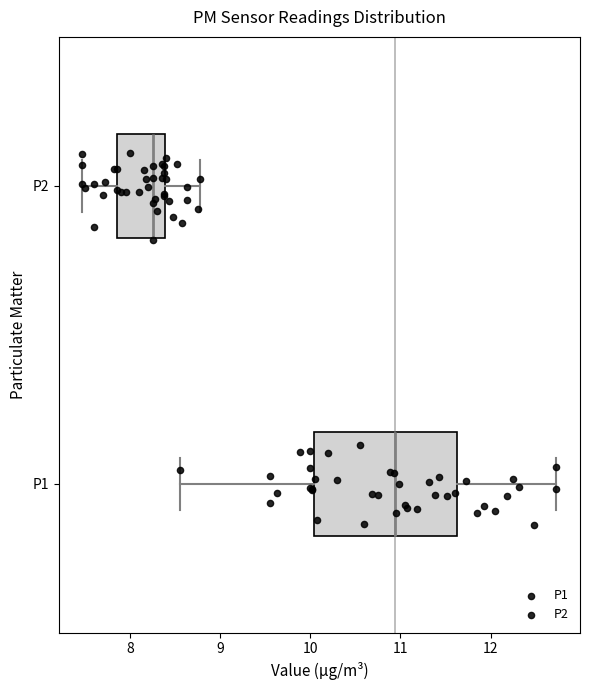

Reading bottom to top, transcribe this box plot: for each box, give where its median line is, the range the box spans, and where its two whiskers end, as read against the x-axis. The values are not printed on the chart, so give them approximately, as read against the axis.

P1: median 10.9, box 10.0 to 11.6, whiskers 8.6 to 12.7
P2: median 8.3, box 7.9 to 8.4, whiskers 7.5 to 8.8